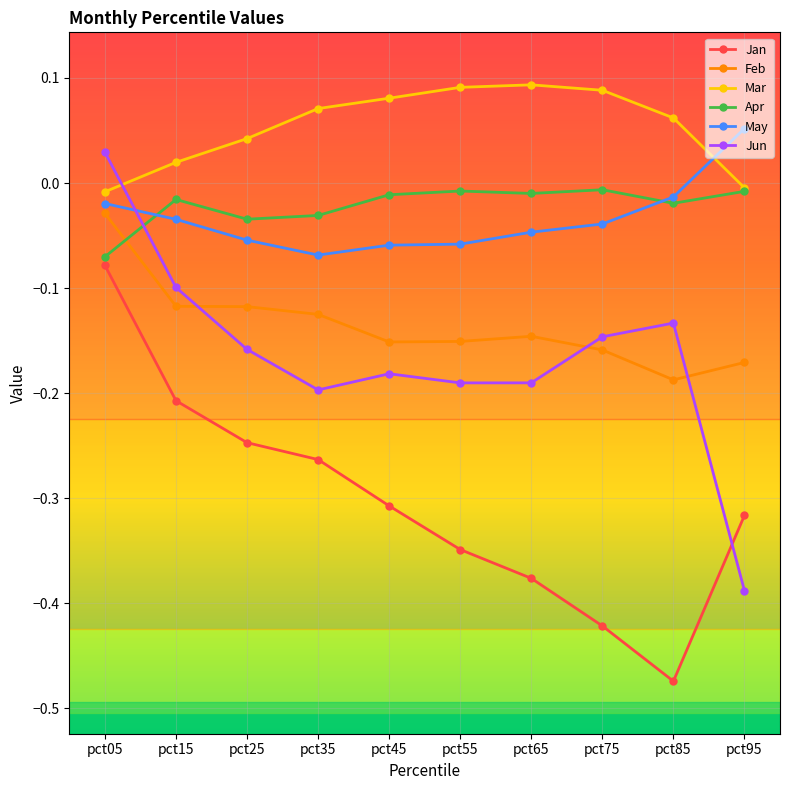

Where is Apr nearest to the value 0?

pct75